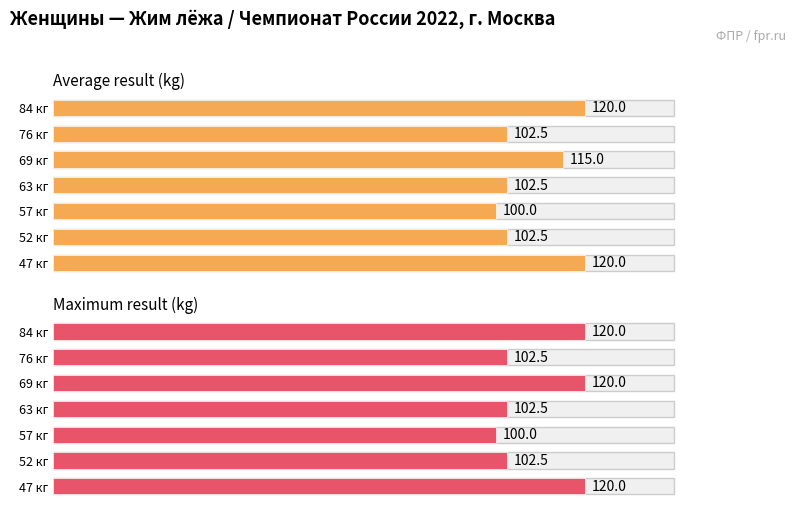

What is the minimum value shown in the chart?

100.0